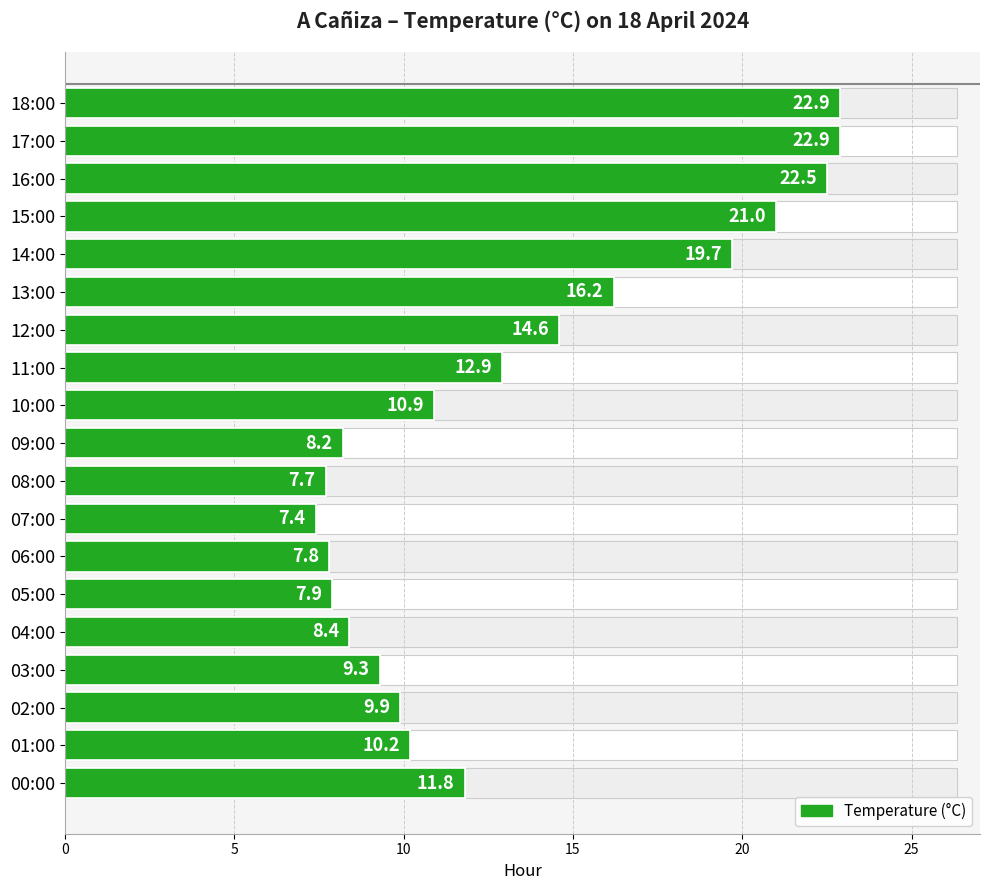

What is the value of the 5th bar from the left?

19.7